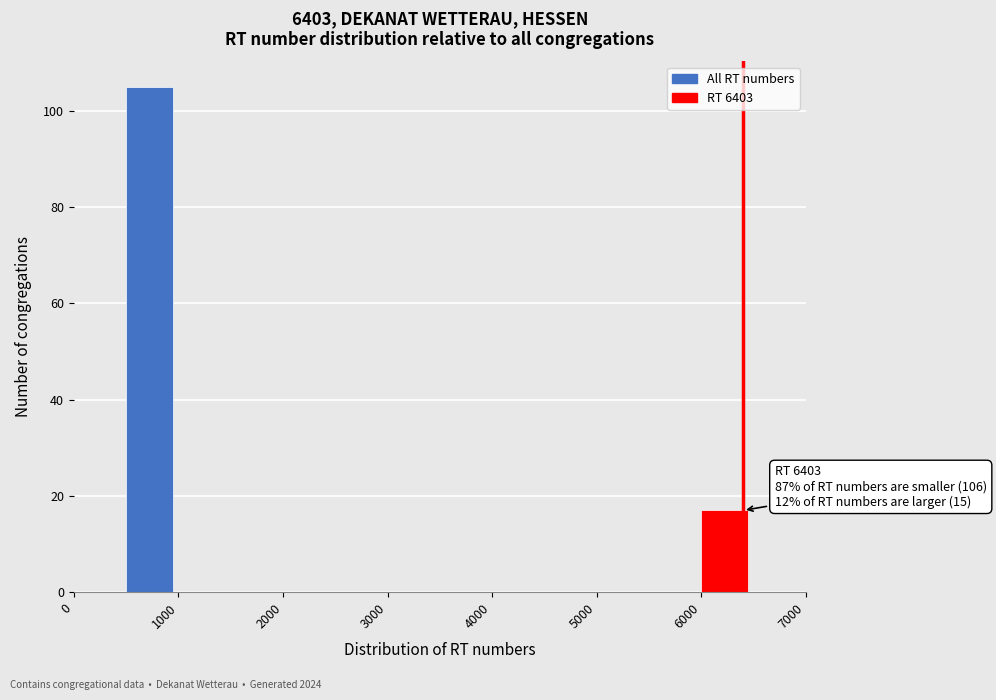

Which range on the x-axis has the tallest bar?

500 to 1000